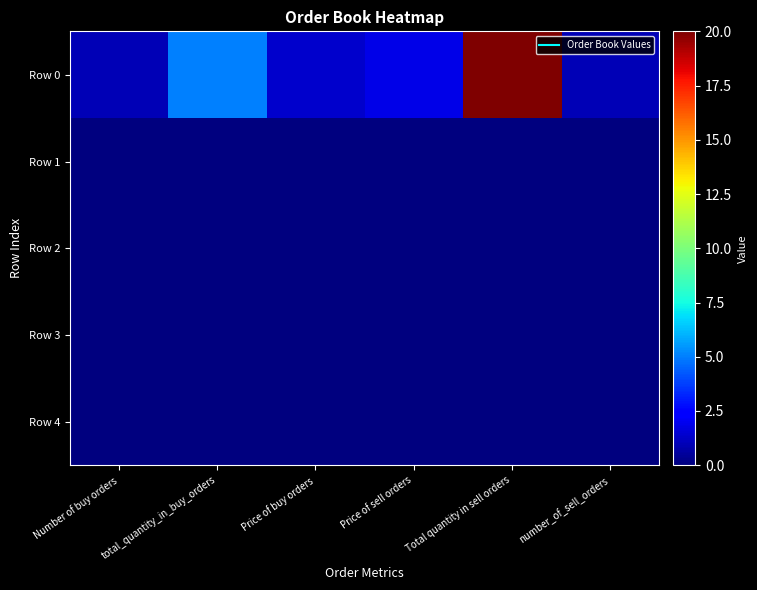

Rank the series by their maximum value, from highest to lowest.

Row 0, Row 1, Row 2, Row 3, Row 4